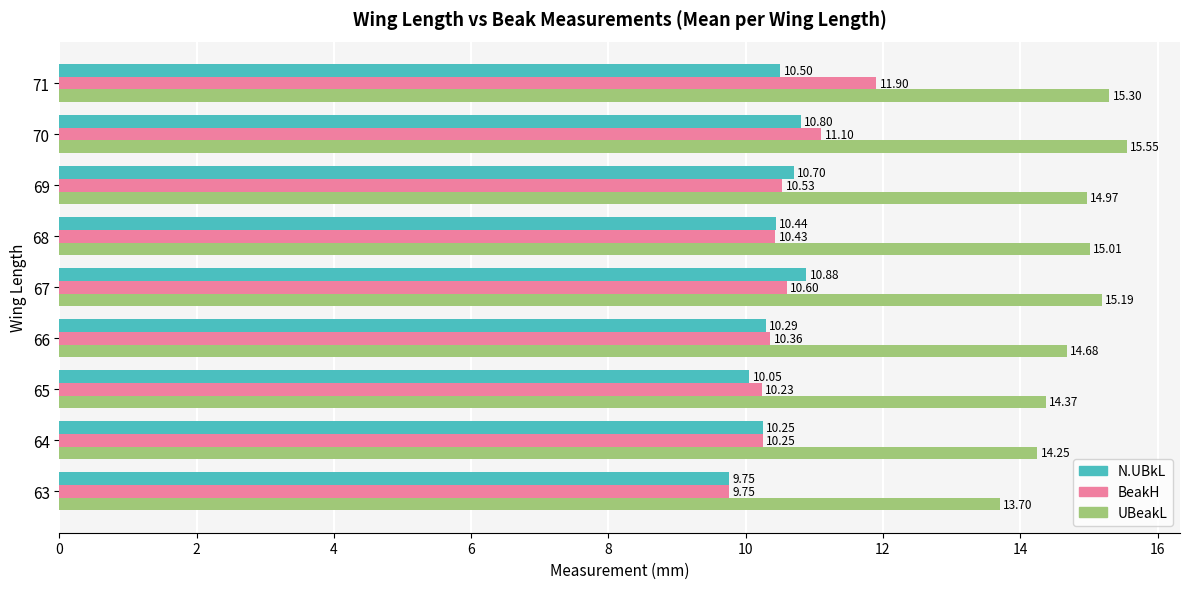

At how many categories does at least one series exceed 15?

4